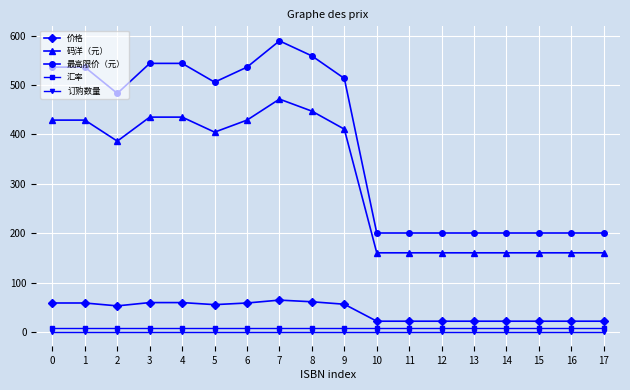

What is the value of the 汇率 point at the 17th from the left?

7.3